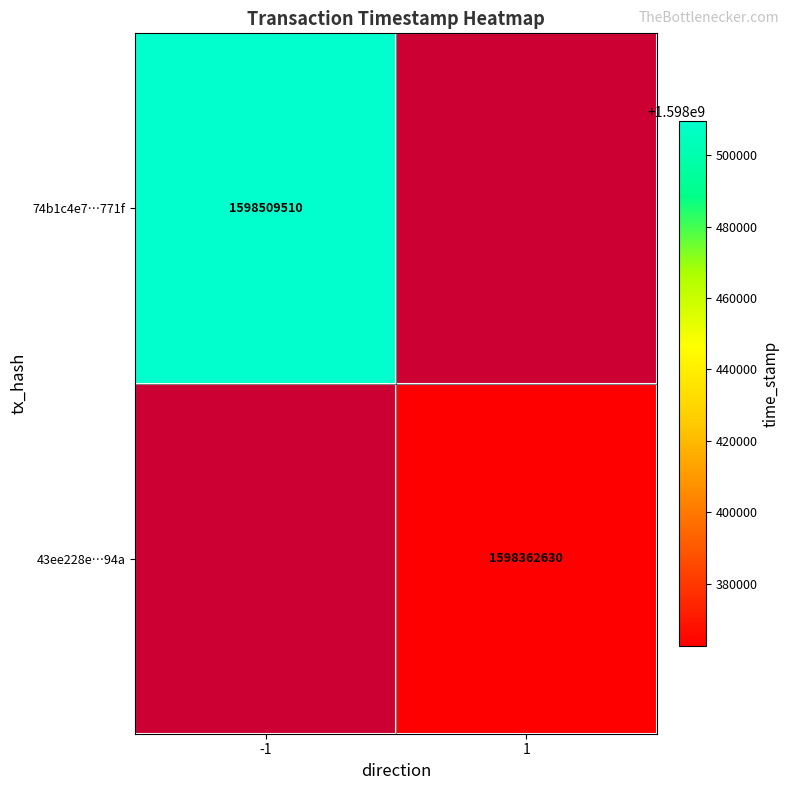

What is the minimum value shown in the chart?

1598362630.0